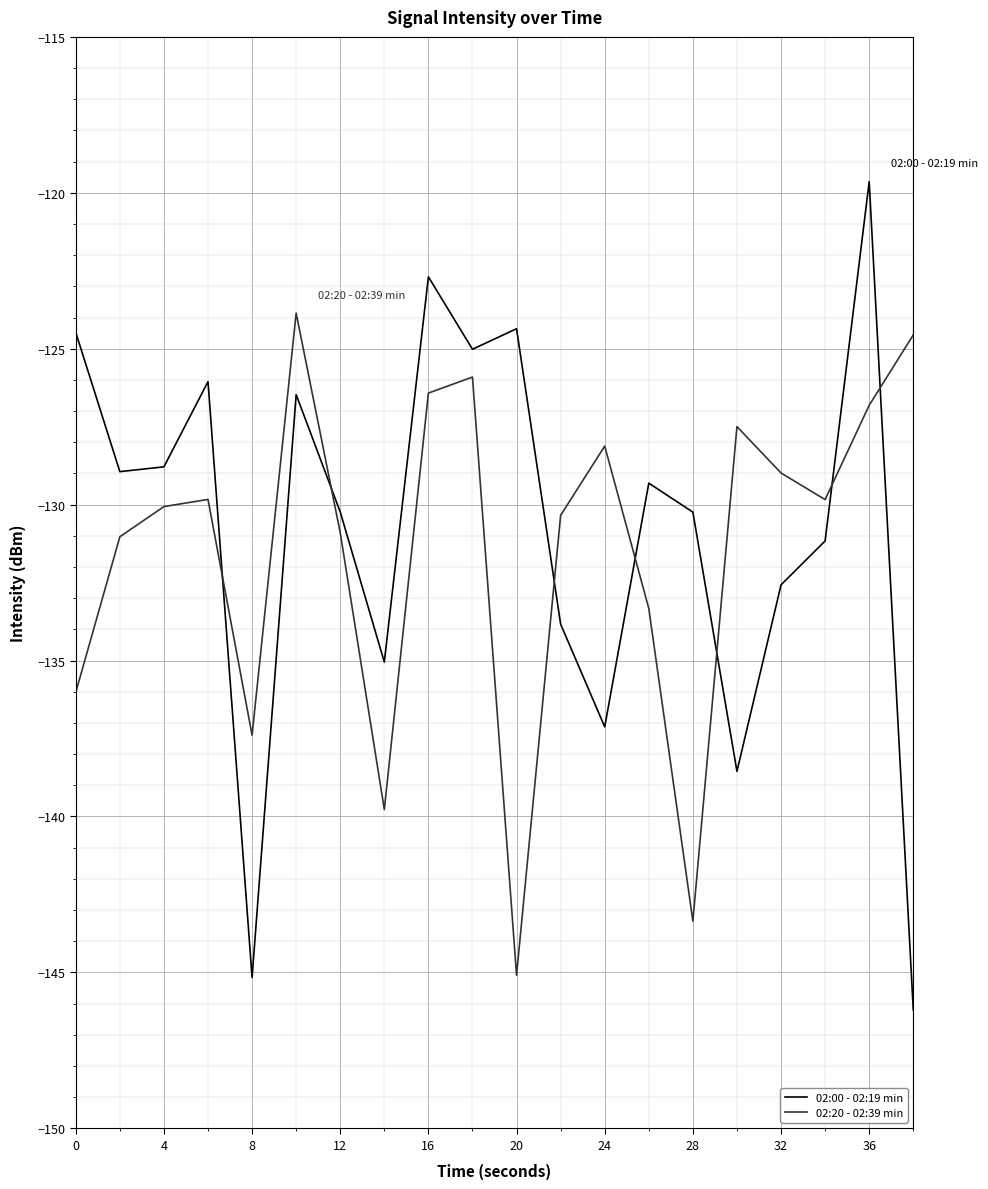

What is the difference between the maximum and minimum values in the 02:00 - 02:19 min series?

26.6